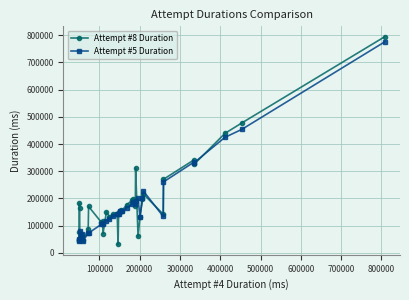

True or false: Attempt #8 Duration and Attempt #5 Duration cross at least once.

True